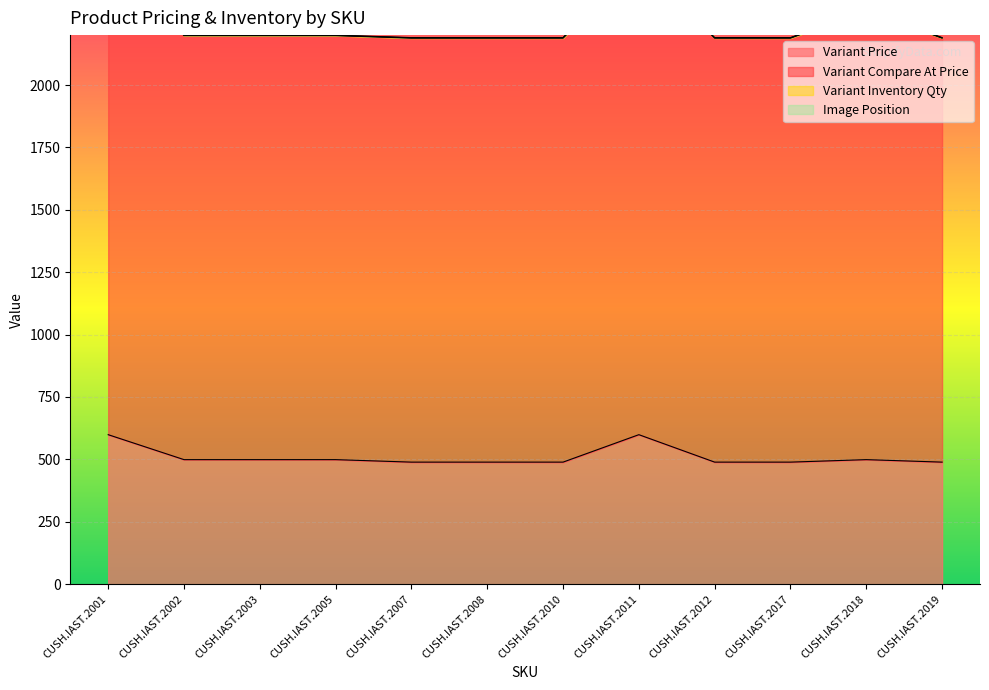

What is the minimum value for Variant Price?

489